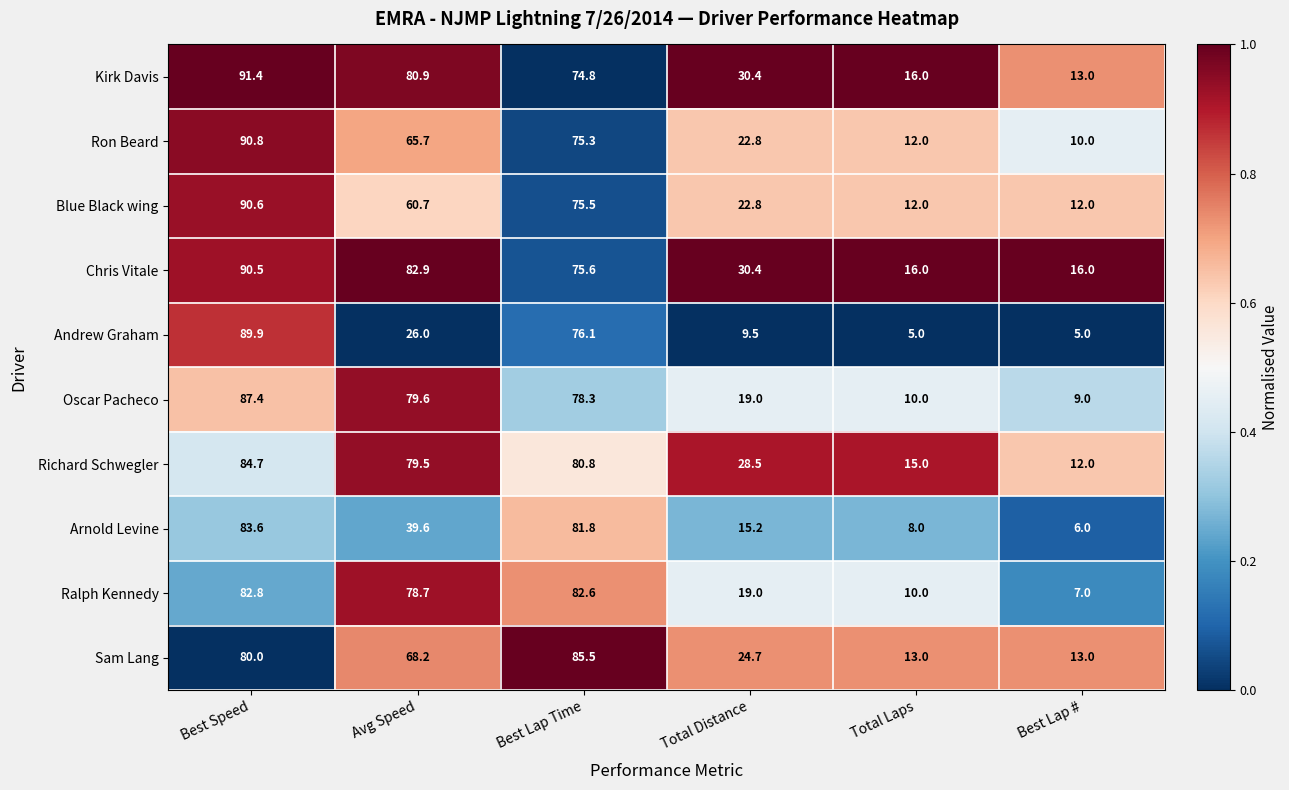

What is the difference between the highest and lowest values at Best Lap Time?

10.7